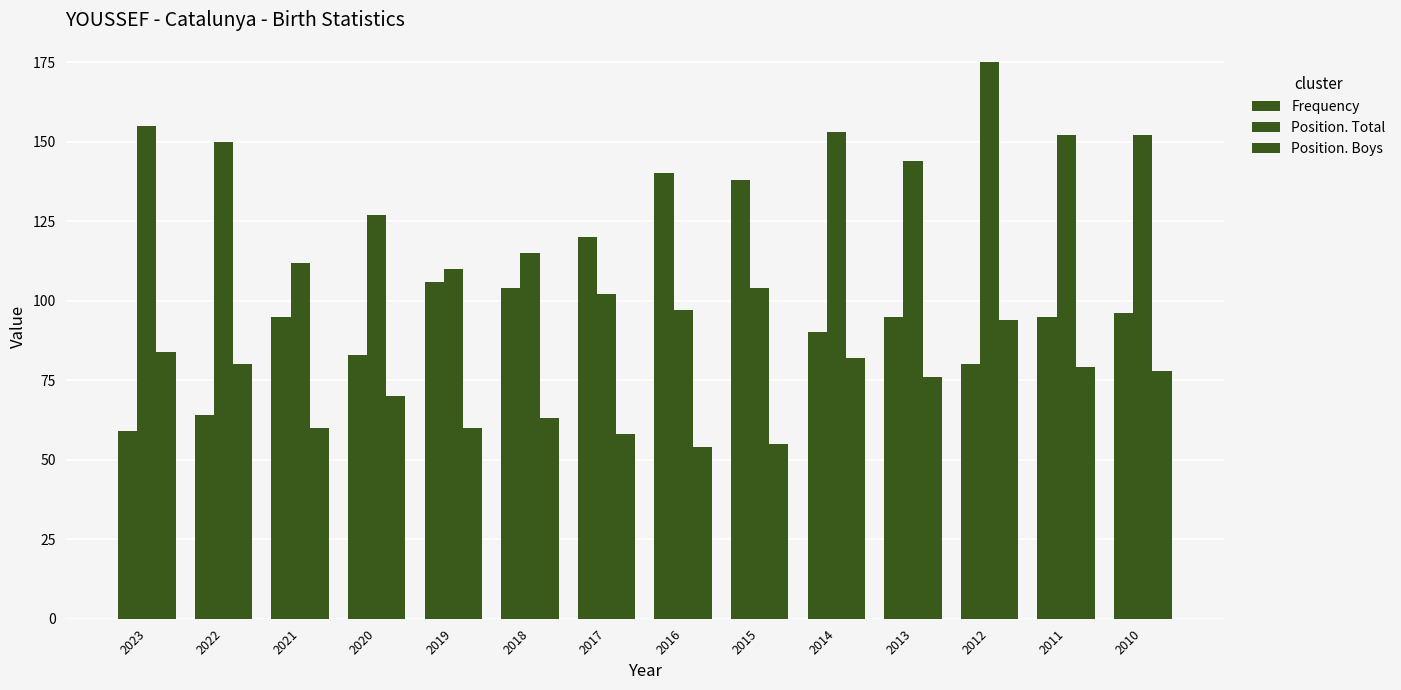

Which series has the widest spread of values?

Frequency